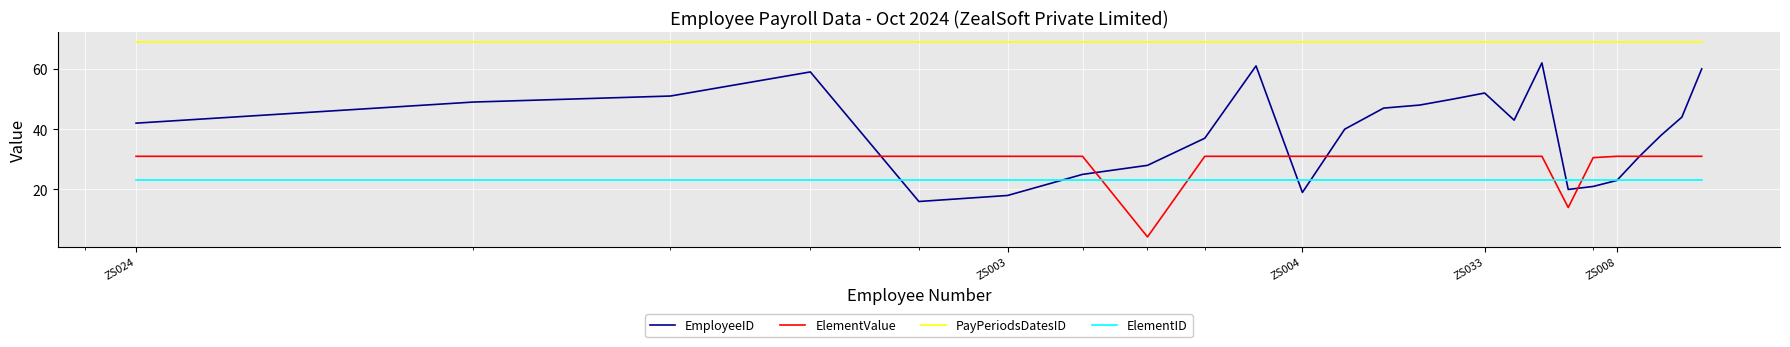

What is the minimum value for PayPeriodsDatesID?

69.0